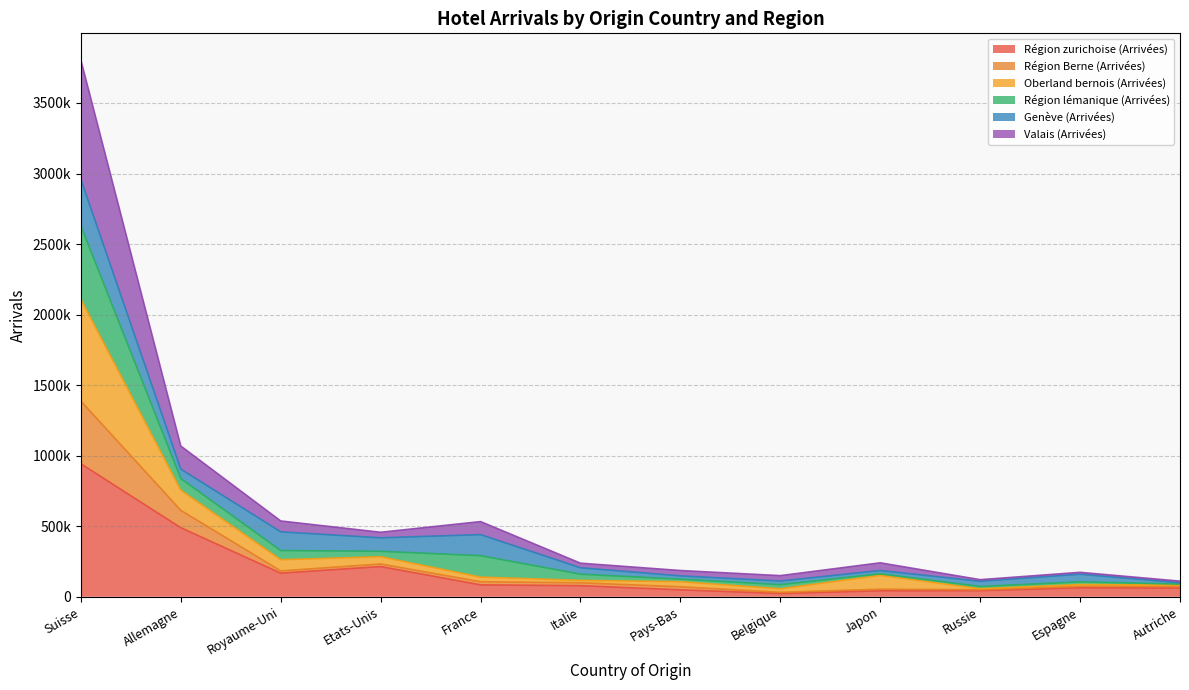

The Région zurichoise (Arrivées) series shows 1599449 at Suisse. True or false?

False